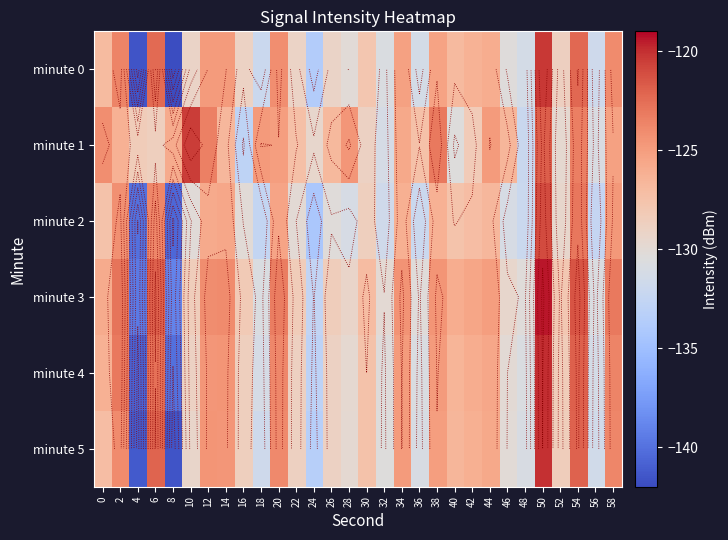

What is the total value across all series at 10?

-766.7